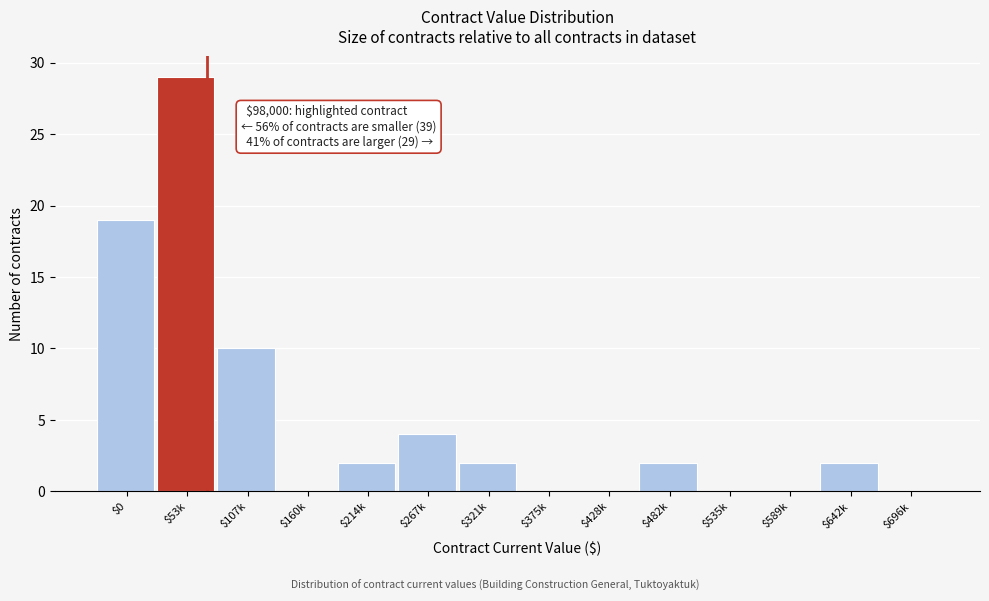

What is the sum of all values?

70